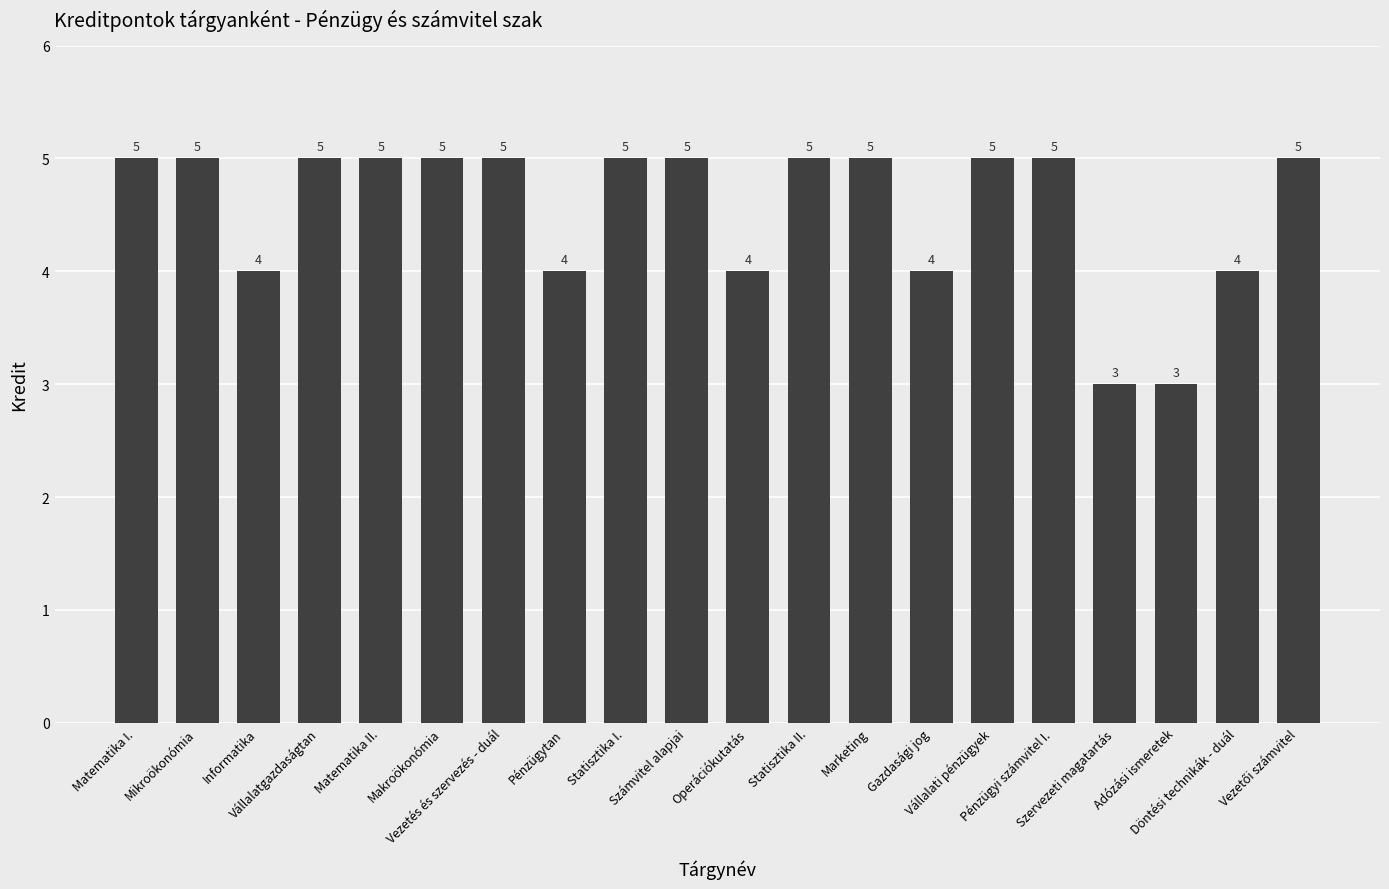

Read the value at Makroökonómia.

5